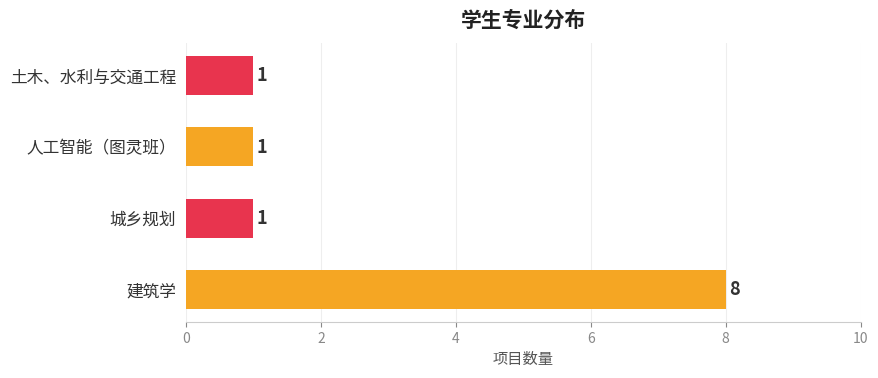

What is the change in value from 建筑学 to 土木、水利与交通工程?

-7